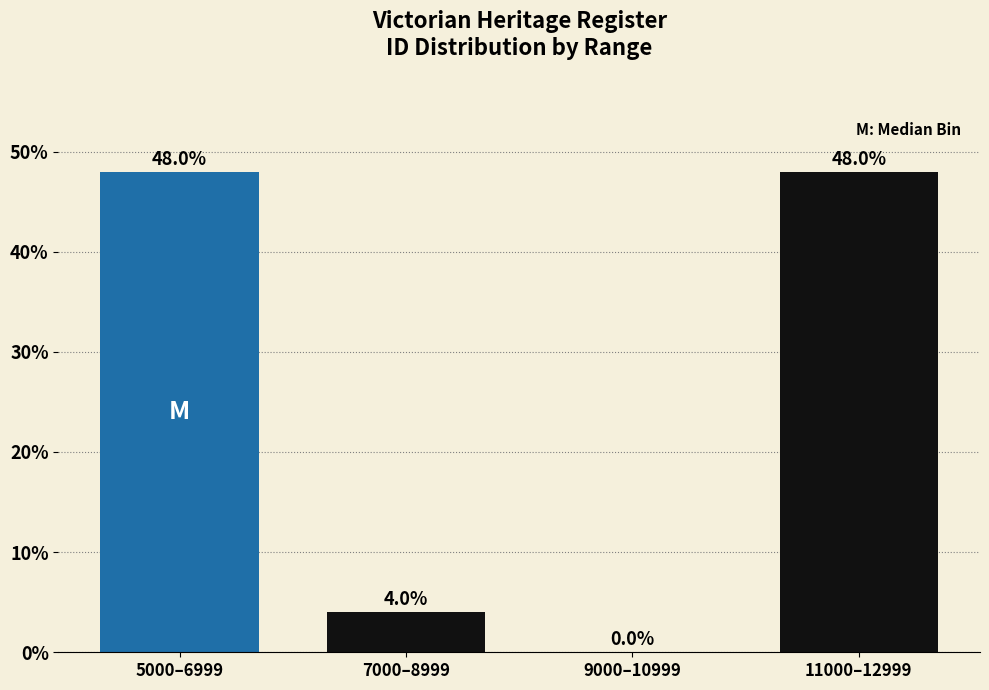

Reading left to right, transcribe all the data shown in this chart.

5000–6999=48	7000–8999=4	9000–10999=0	11000–12999=48